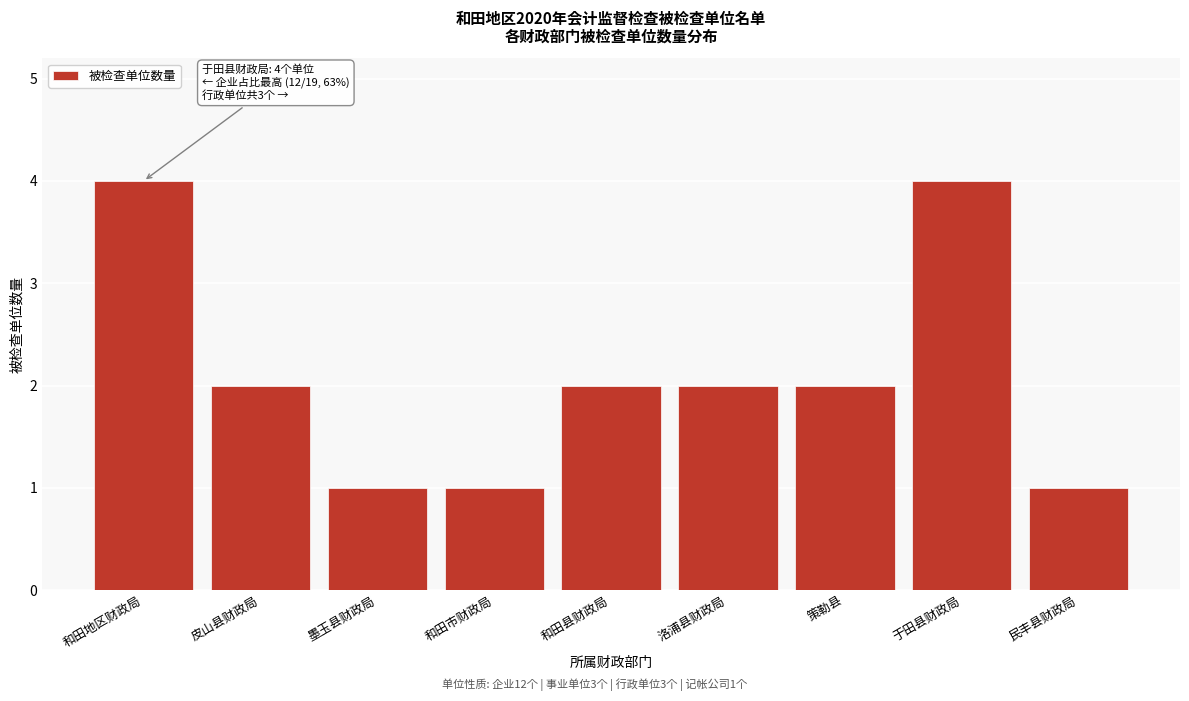

Reading left to right, transcribe all the data shown in this chart.

和田地区财政局=4	皮山县财政局=2	墨玉县财政局=1	和田市财政局=1	和田县财政局=2	洛浦县财政局=2	策勒县=2	于田县财政局=4	民丰县财政局=1